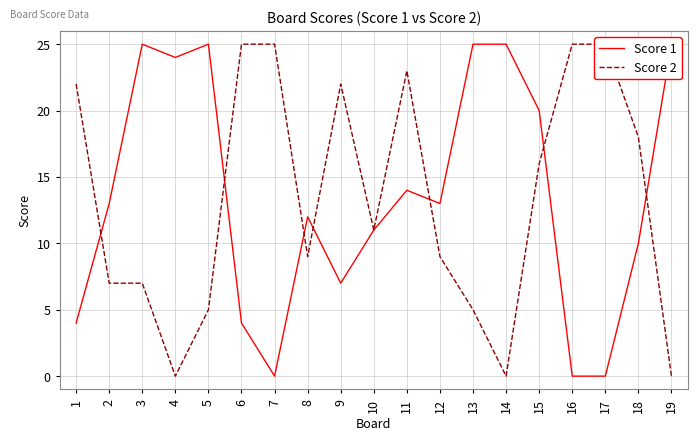

What is the value of the Score 2 point at the 11th from the left?

23